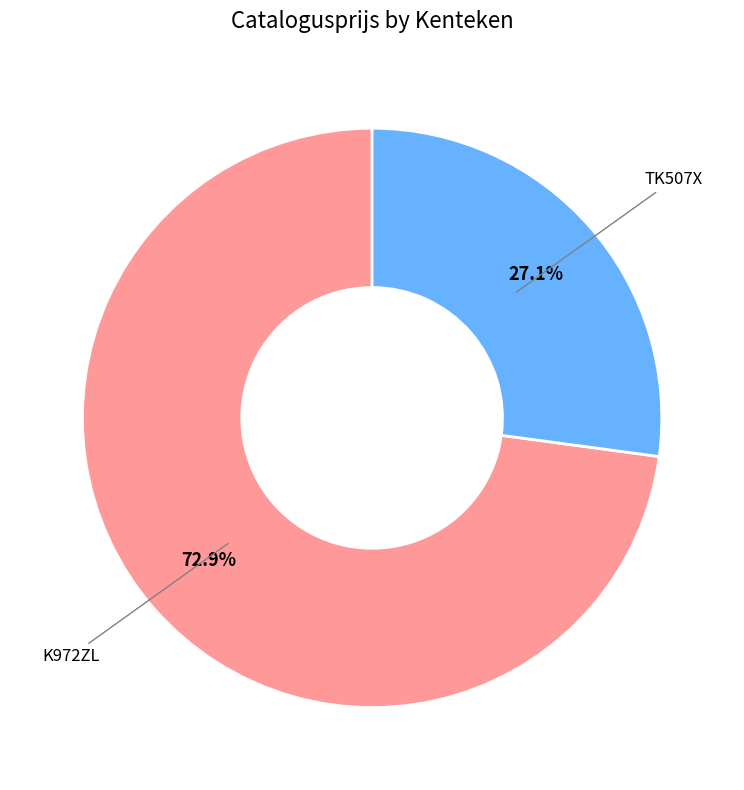

Is there any slice that represents more than half of the pie?

Yes